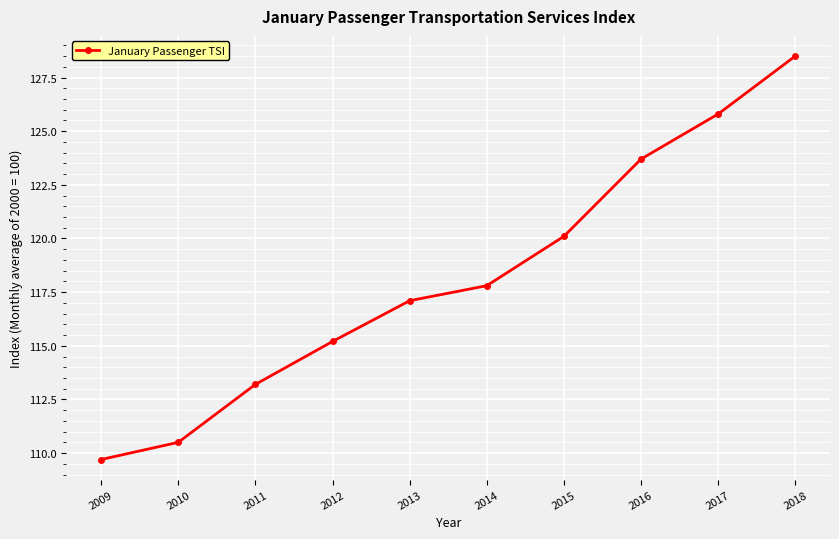

How many lines are shown in the chart?

1